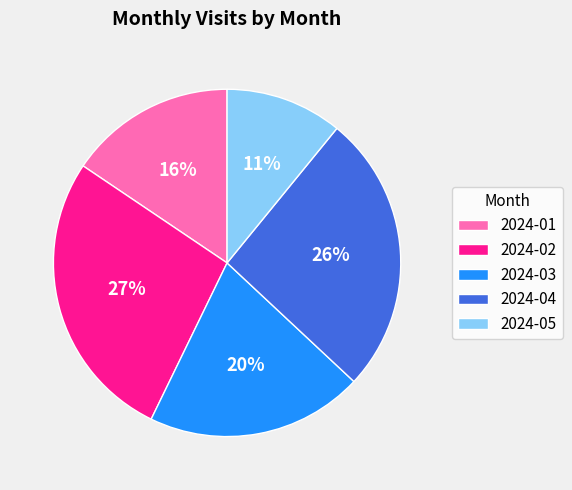

To the nearest percent, what portion does 2024-04 represent?

26%